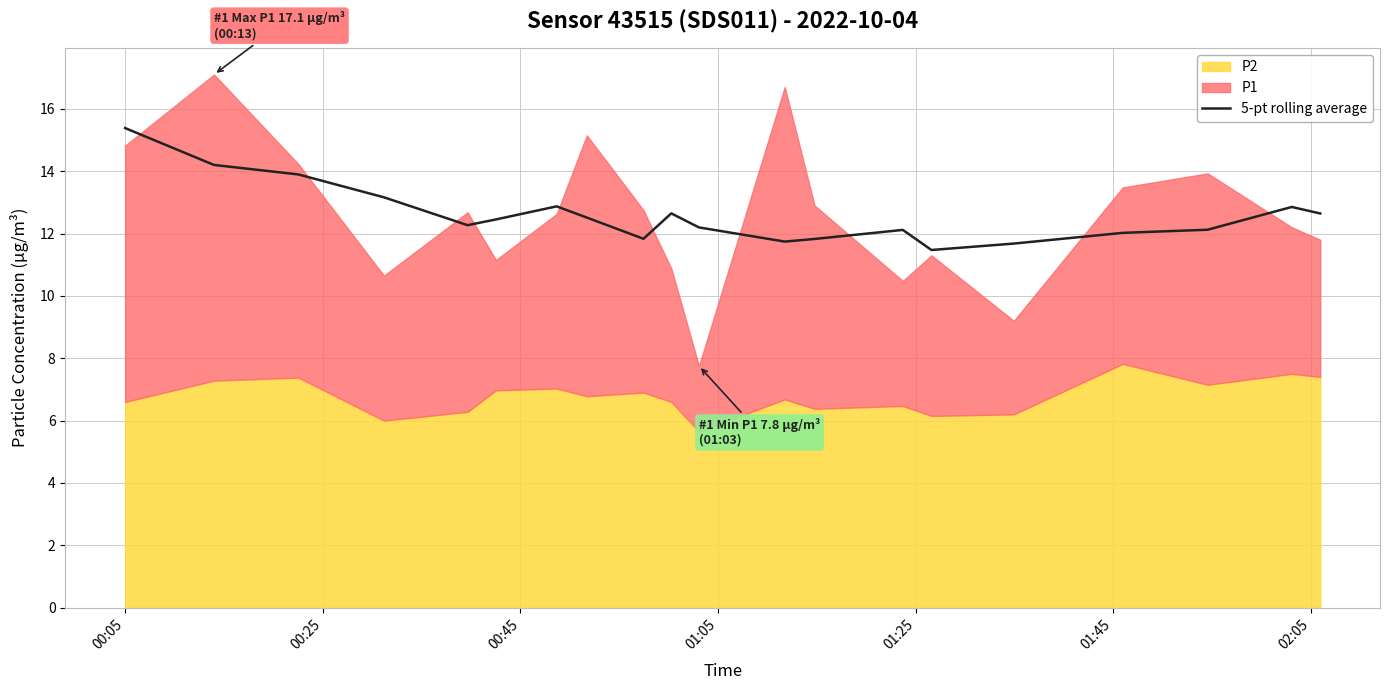

What is the lowest value of the 5-pt rolling average series?

11.5